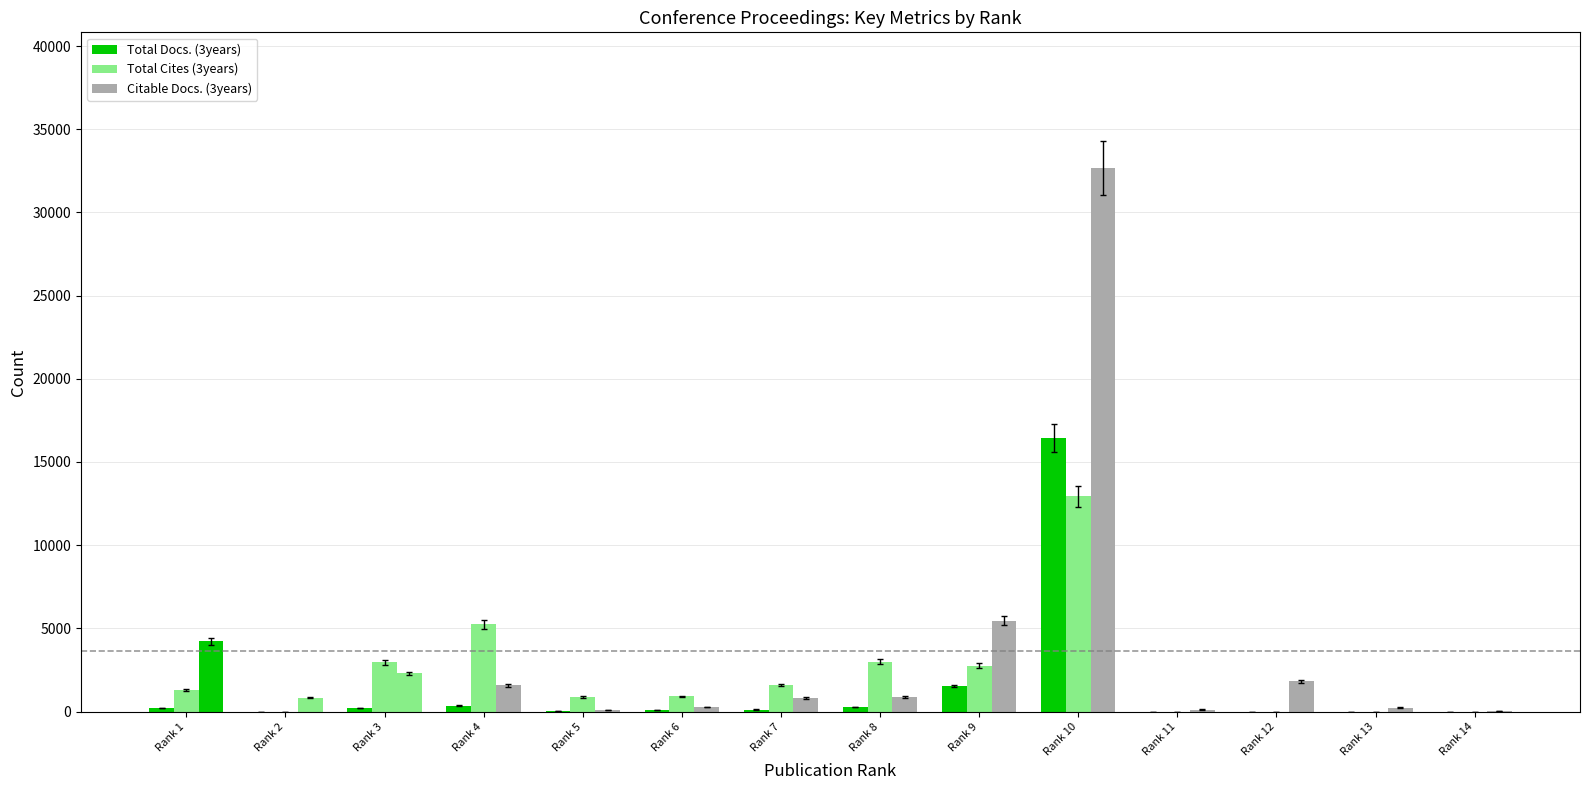

Are the bars horizontal?

No